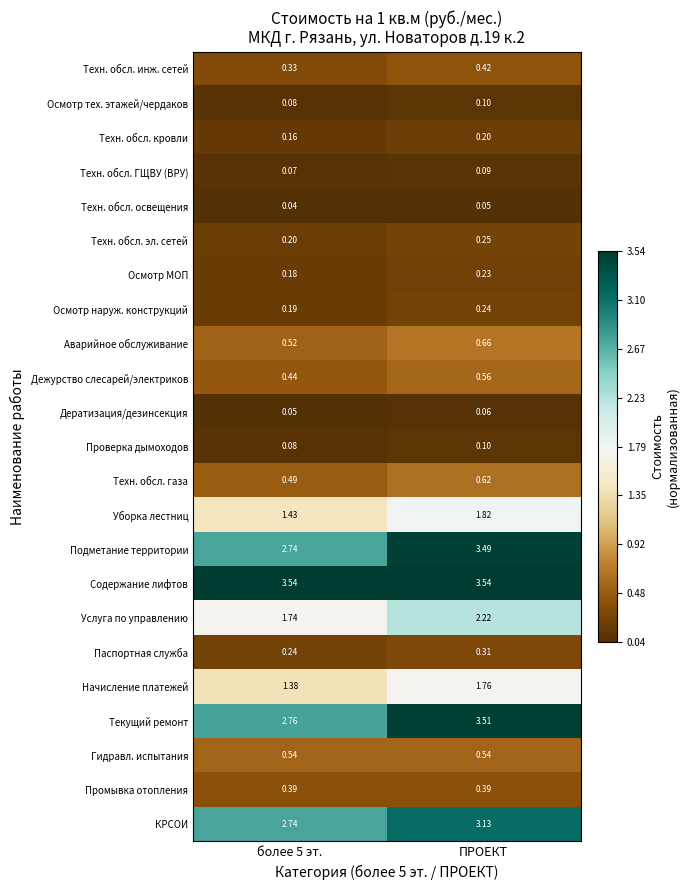

At which category is the sum across all series the highest?

ПРОЕКТ